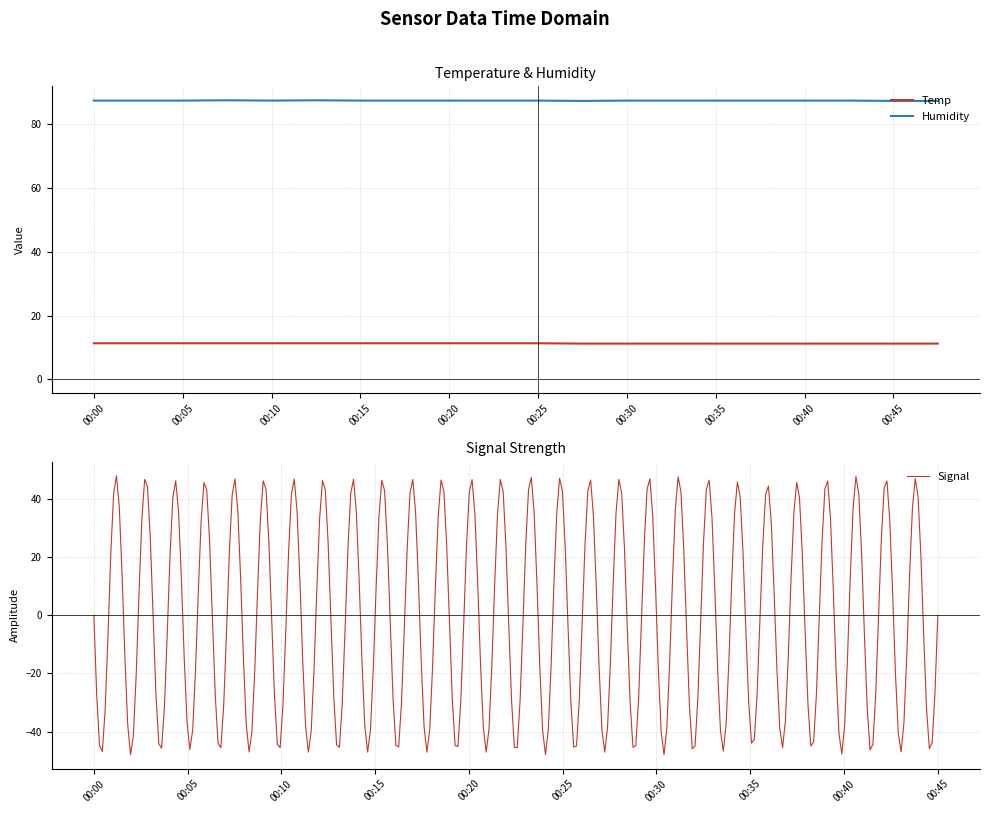

Is the value of Temp at 00:23 greater than the value of Humidity at 00:27?

No